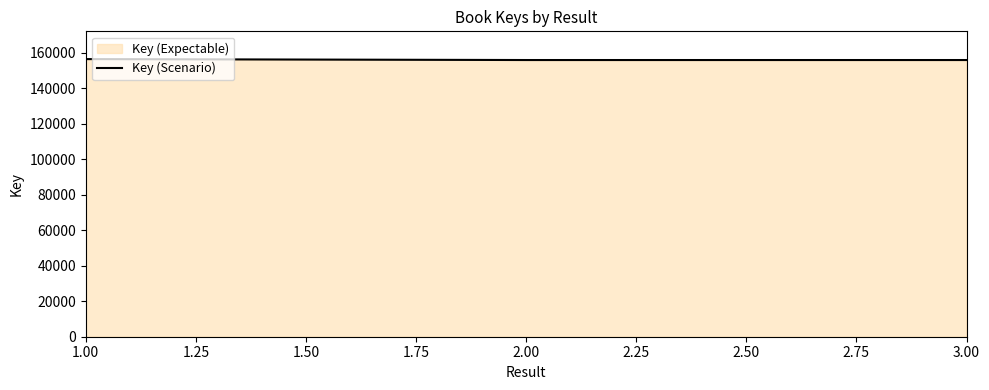

Approximately how many times larger is the value at 1.00 compared to 3.00?

1.0